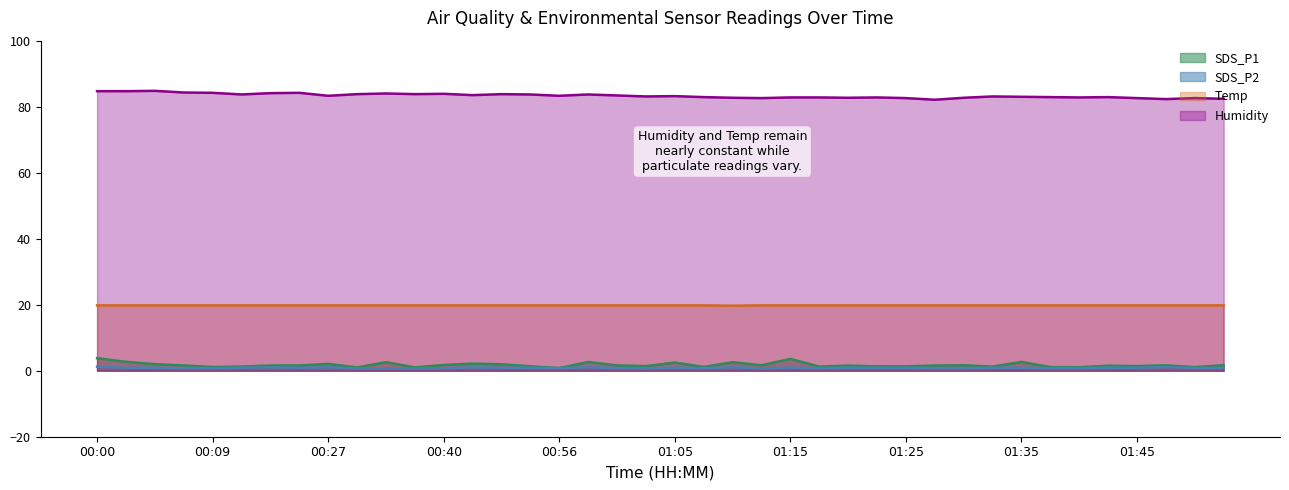

True or false: Humidity and SDS_P2 cross at least once.

False